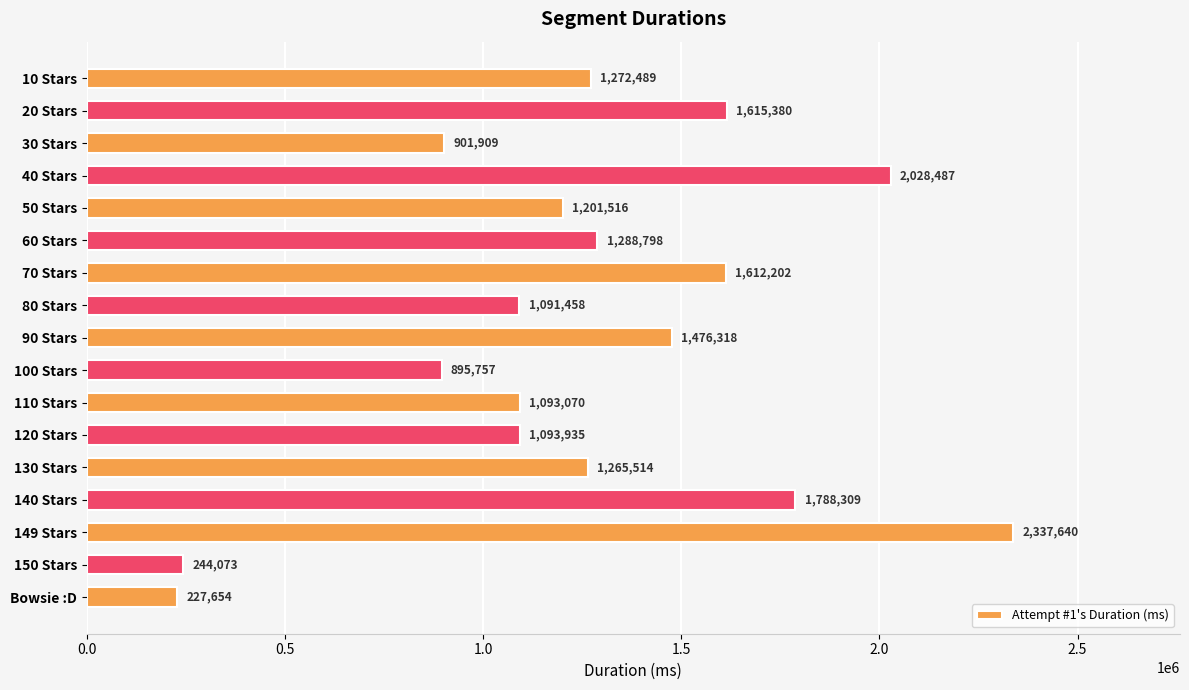

Reading bottom to top, list all the values displayed in this chart.

Bowsie :D=227654	150 Stars=244073	149 Stars=2337640	140 Stars=1788309	130 Stars=1265514	120 Stars=1093935	110 Stars=1093070	100 Stars=895757	90 Stars=1476318	80 Stars=1091458	70 Stars=1612202	60 Stars=1288798	50 Stars=1201516	40 Stars=2028487	30 Stars=901909	20 Stars=1615380	10 Stars=1272489